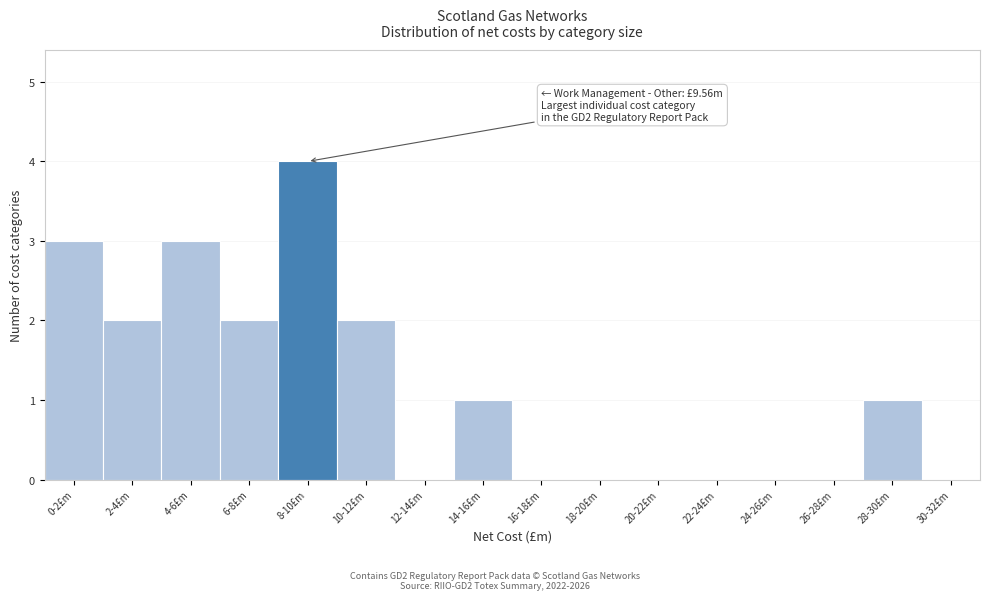

Reading left to right, transcribe all the data shown in this chart.

0-2£m=3	2-4£m=2	4-6£m=3	6-8£m=2	8-10£m=4	10-12£m=2	12-14£m=0	14-16£m=1	16-18£m=0	18-20£m=0	20-22£m=0	22-24£m=0	24-26£m=0	26-28£m=0	28-30£m=1	30-32£m=0